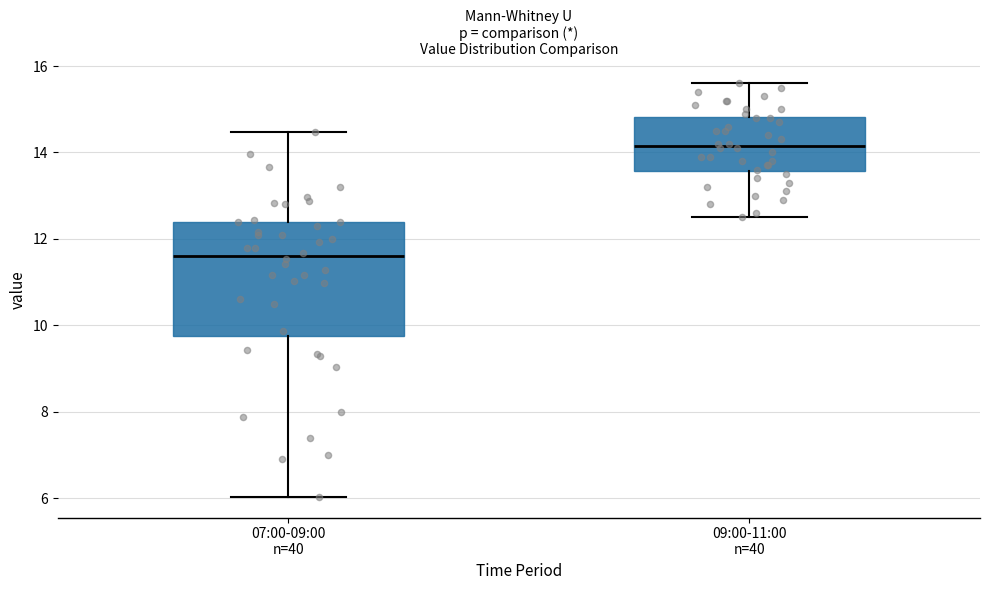

Where is the lower edge of the box for 07:00-09:00 n=40 on the y-axis? The values are not printed on the chart, so give them approximately, as read against the axis.

9.8